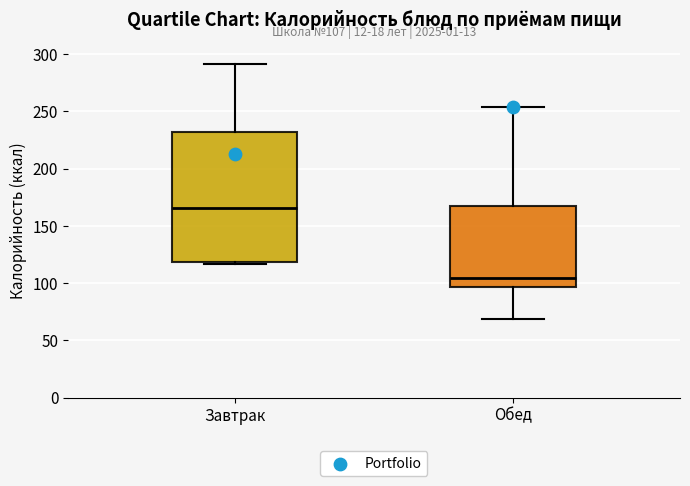

Which box is the tallest, from its lower edge to its upper edge?

Завтрак